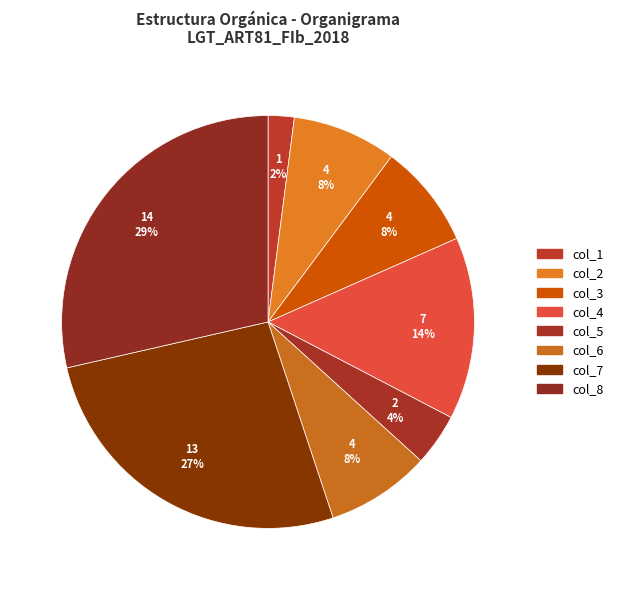

To the nearest percent, what portion does col_8 represent?

29%